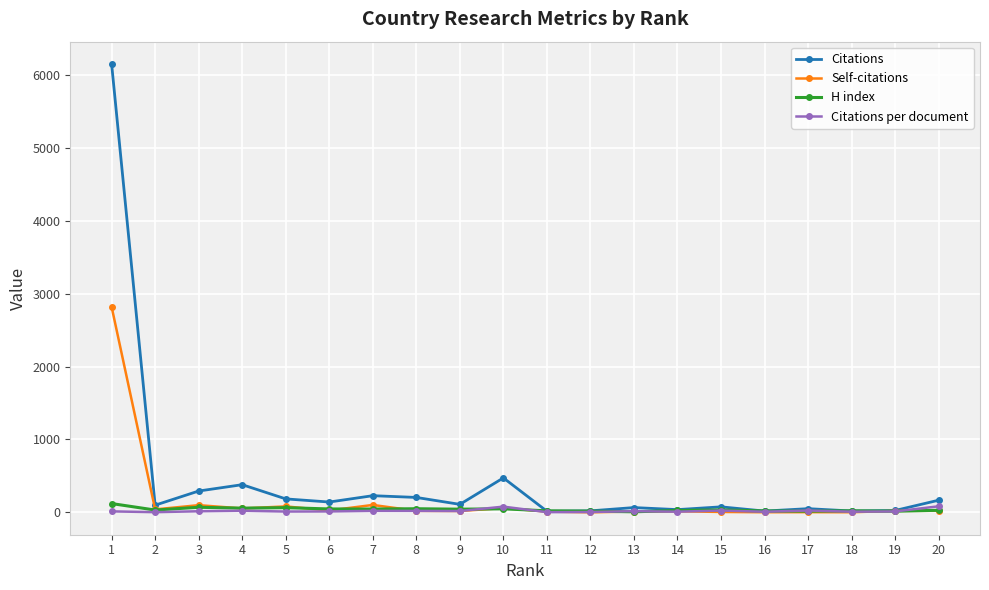

Which series has the widest spread of values?

Citations